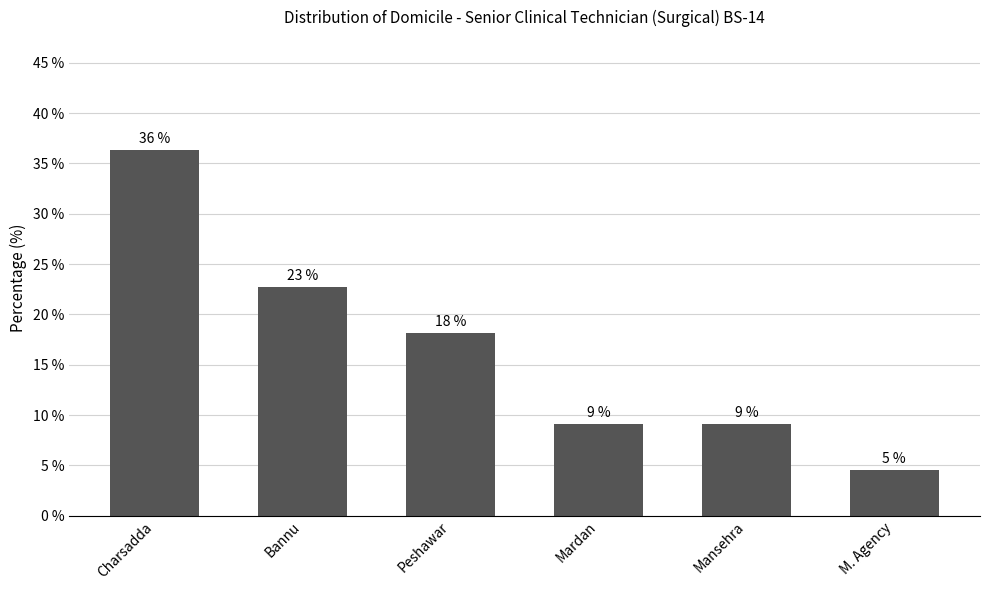

How many bars are there in total?

6